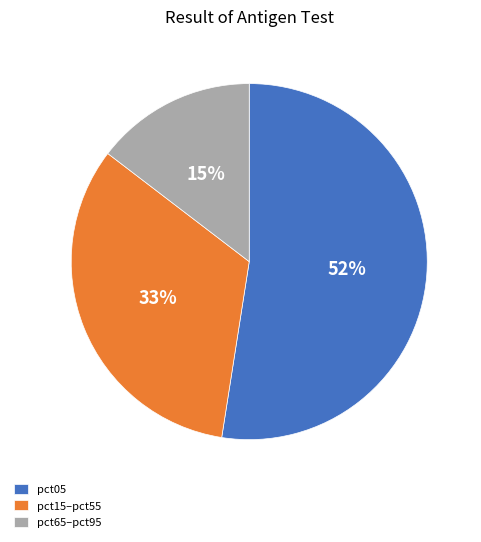

To the nearest percent, what is the average slice percentage?

33%